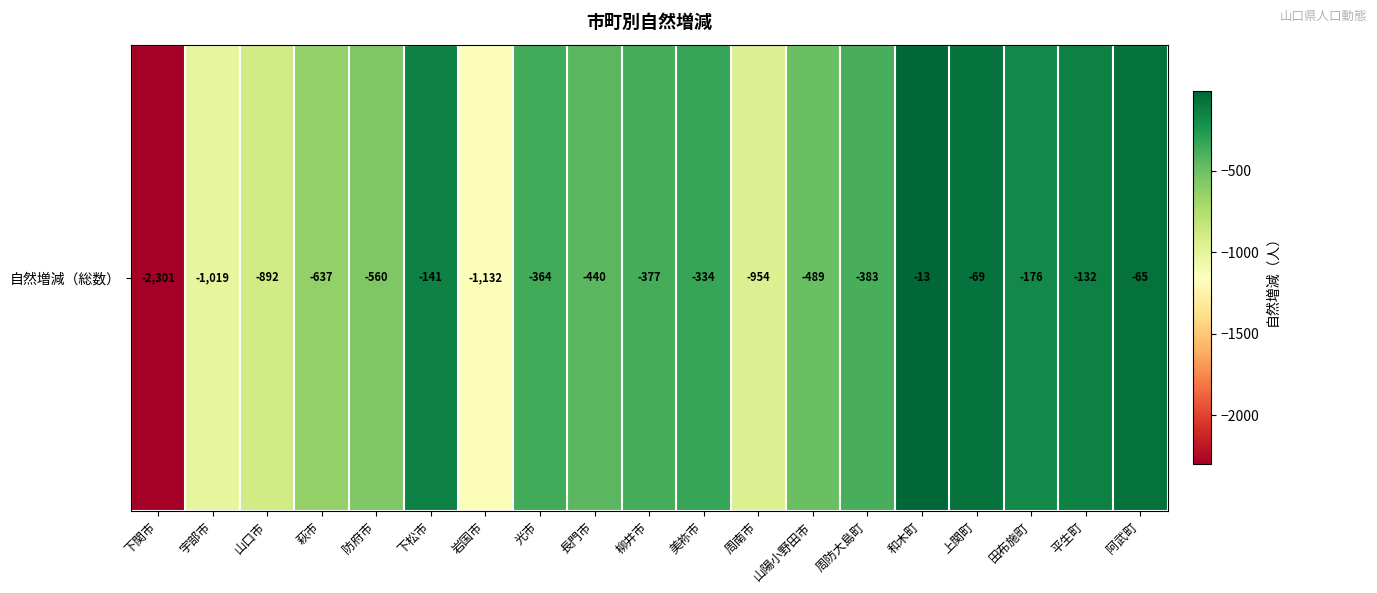

Reading left to right, what are all the values shown in this chart?

下関市=-2301	宇部市=-1019	山口市=-892	萩市=-637	防府市=-560	下松市=-141	岩国市=-1132	光市=-364	長門市=-440	柳井市=-377	美祢市=-334	周南市=-954	山陽小野田市=-489	周防大島町=-383	和木町=-13	上関町=-69	田布施町=-176	平生町=-132	阿武町=-65